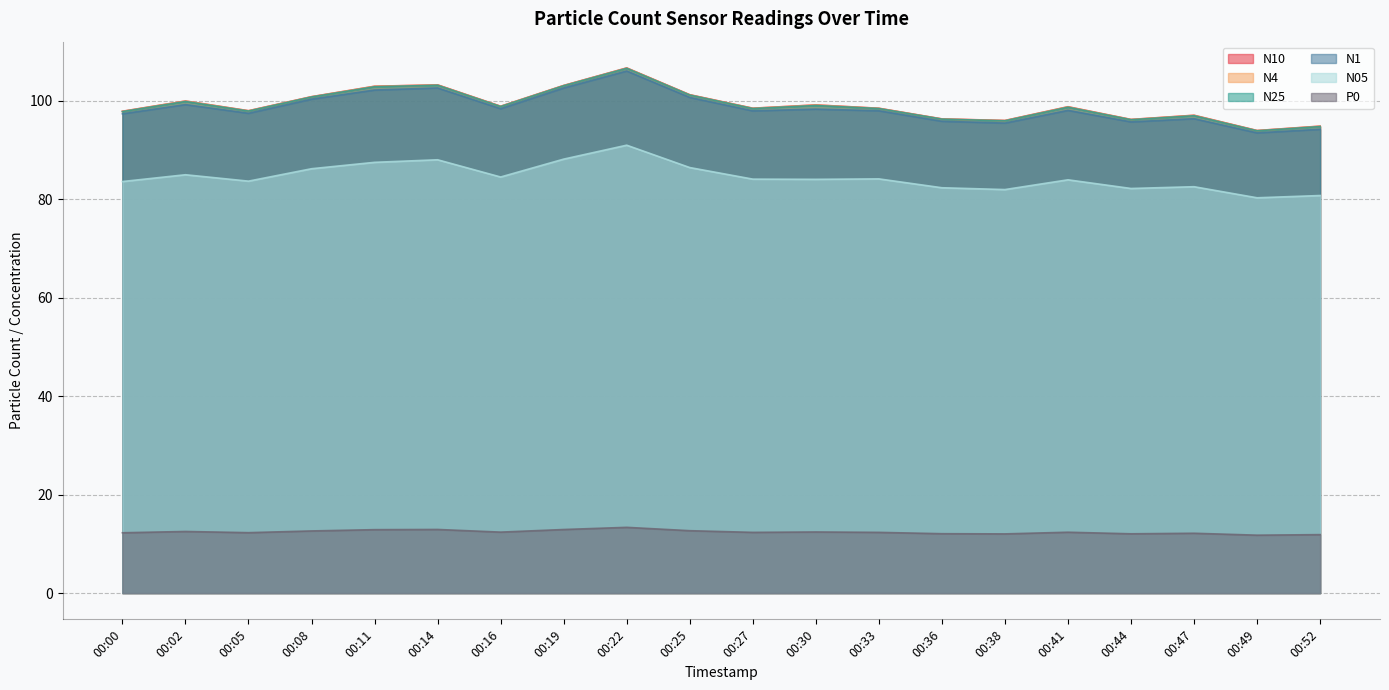

How many lines are shown in the chart?

6